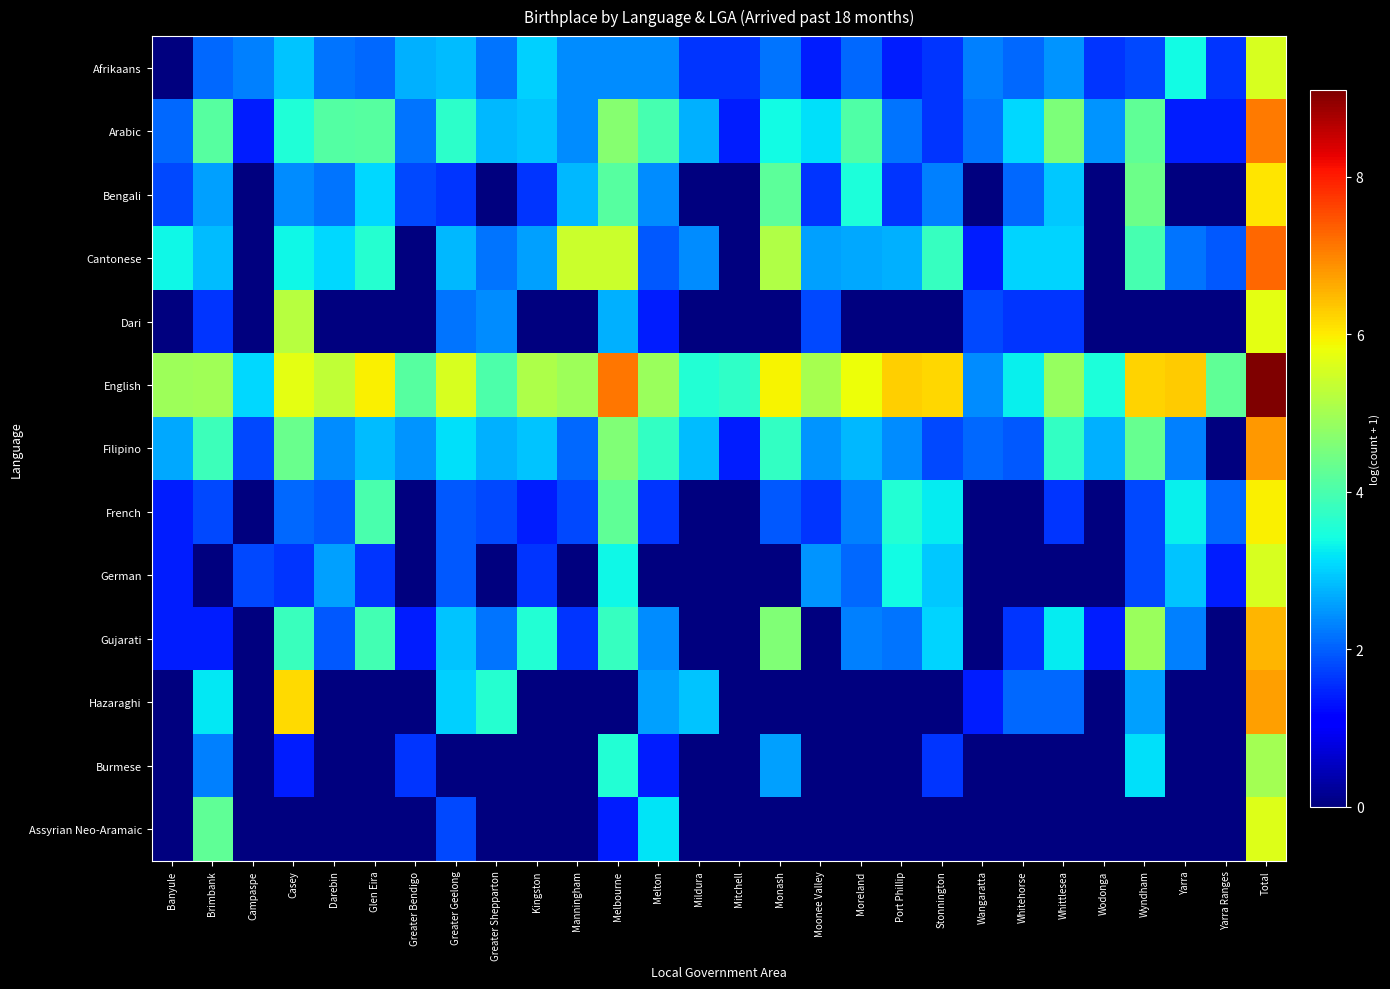

Which series has the largest total across all categories?

English